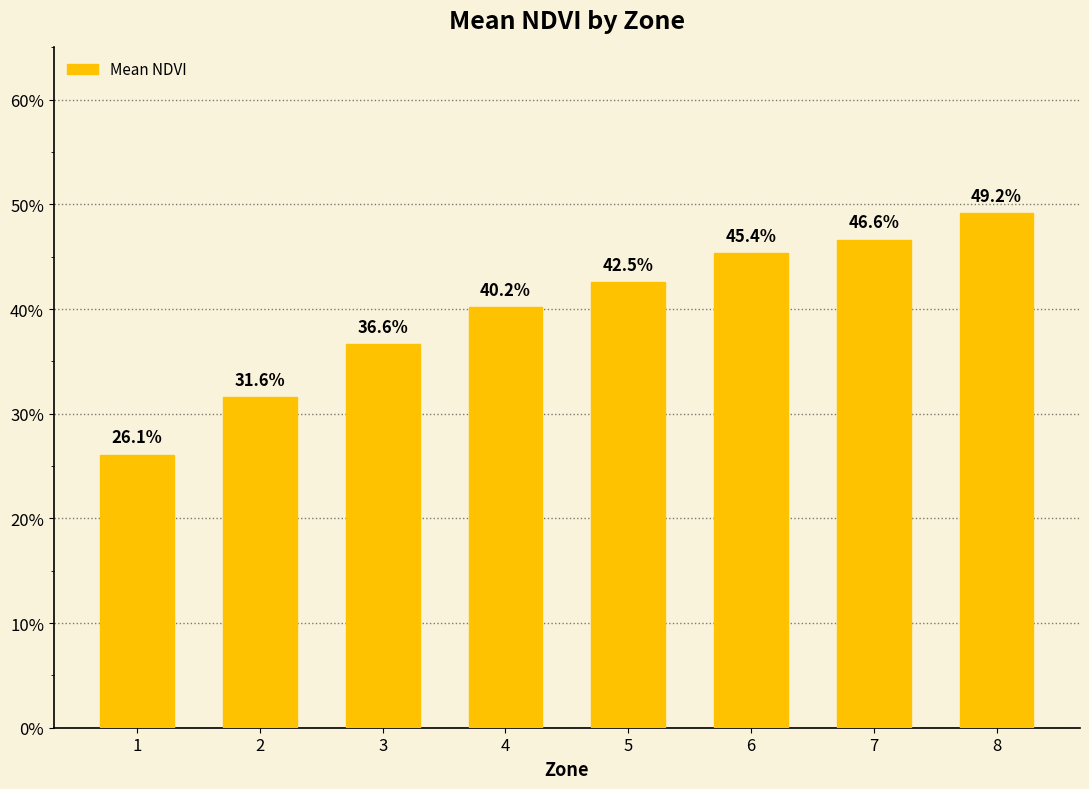

Does the chart contain any negative values?

No